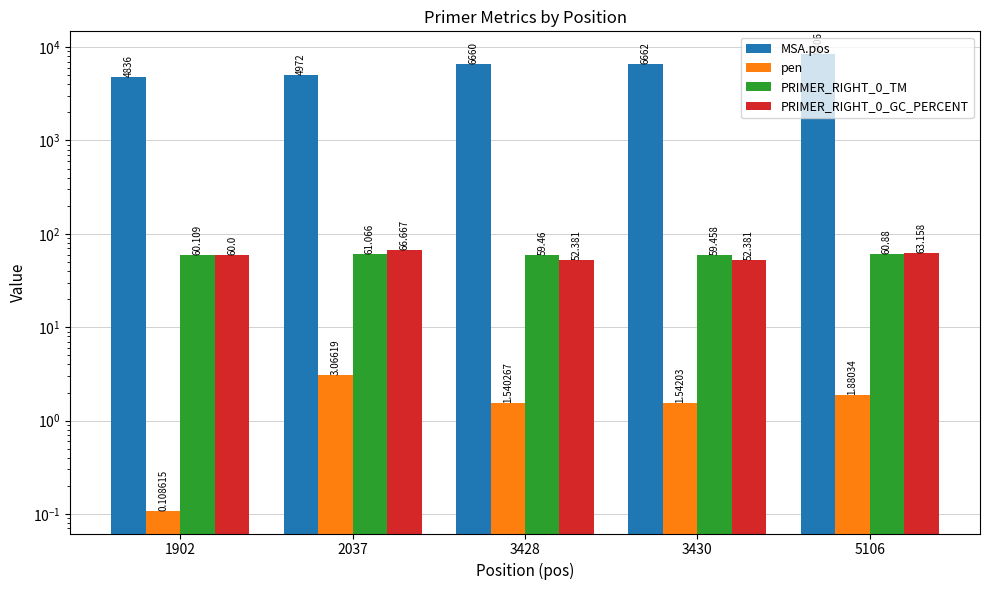

What is the difference between the highest and lowest values at 1902?

4835.9